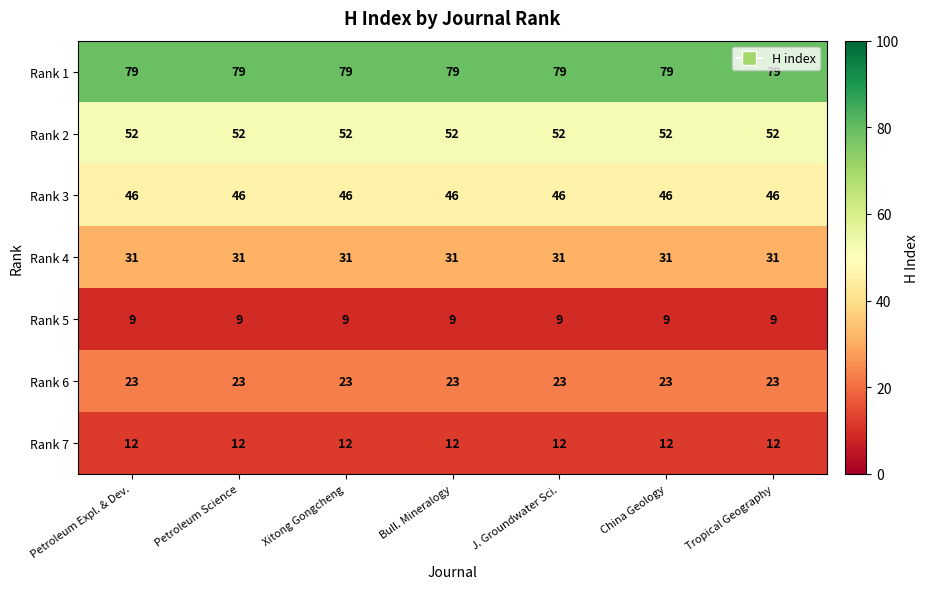

Count the number of data series in this chart.

7